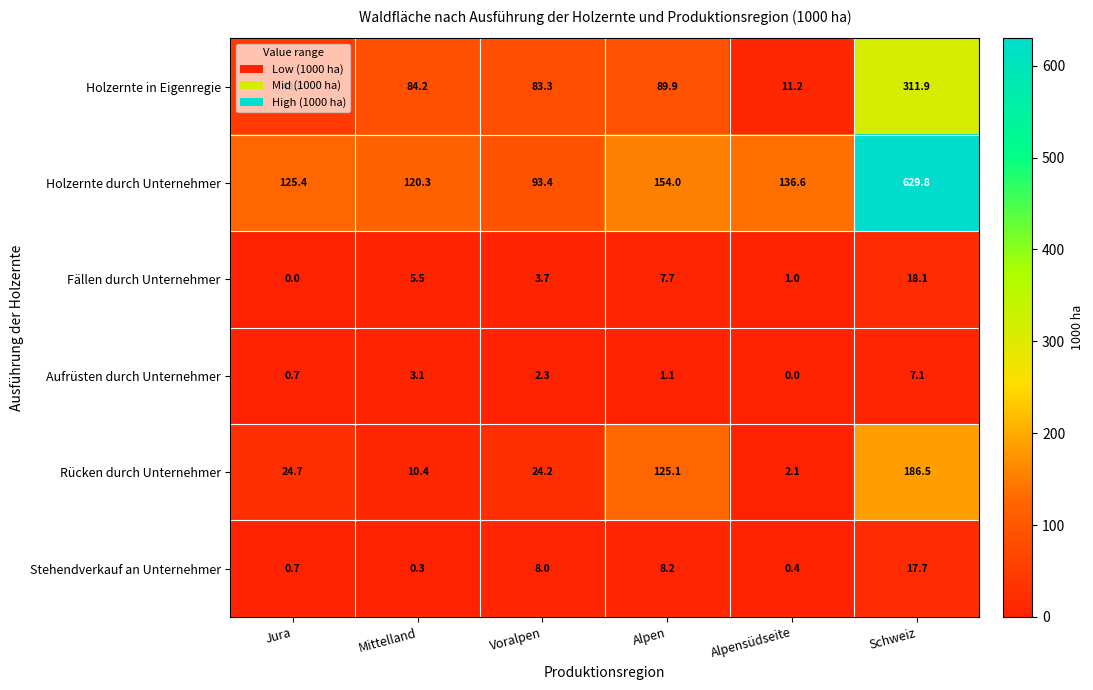

What is the sum of the Fällen durch Unternehmer values at Alpensüdseite and Jura?

1.0